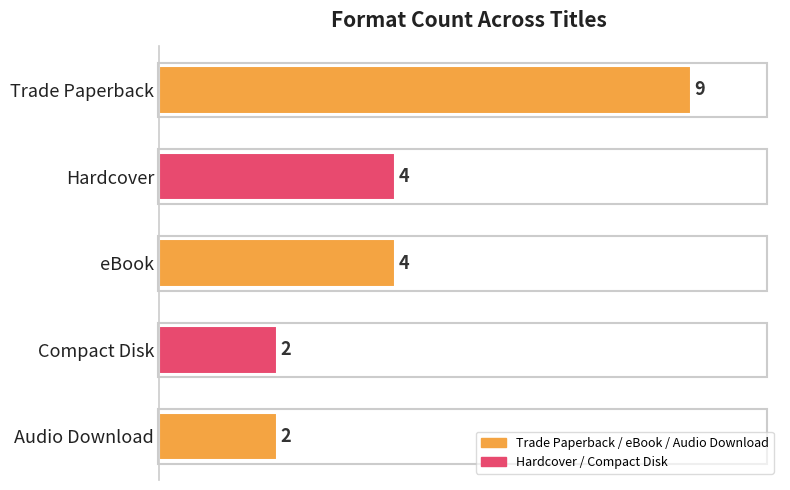

Count the values in the range 2 to 4.

4